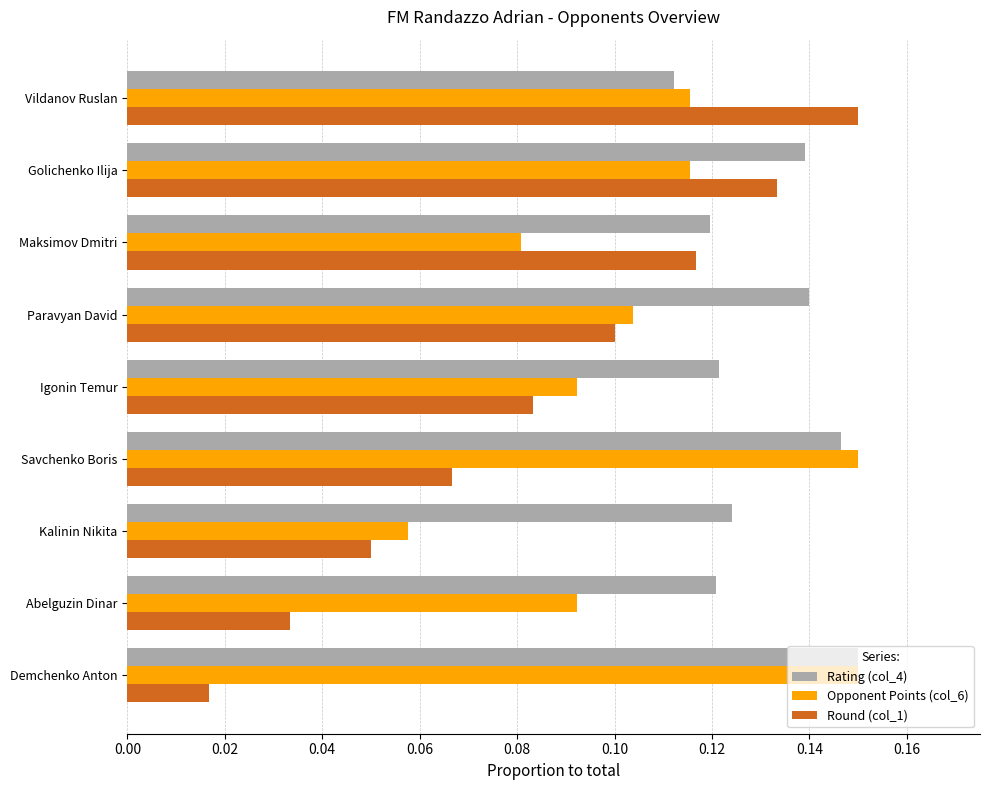

List the series in order of their overall mean, highest first.

Rating (col_4), Opponent Points (col_6), Round (col_1)